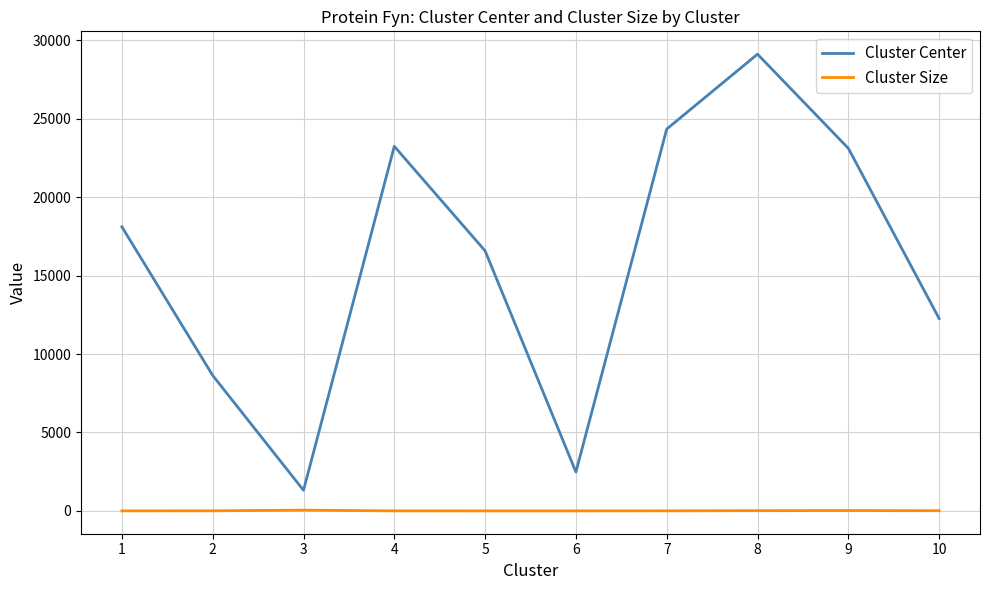

Is it true that Cluster Size equals 3 at 4?

True